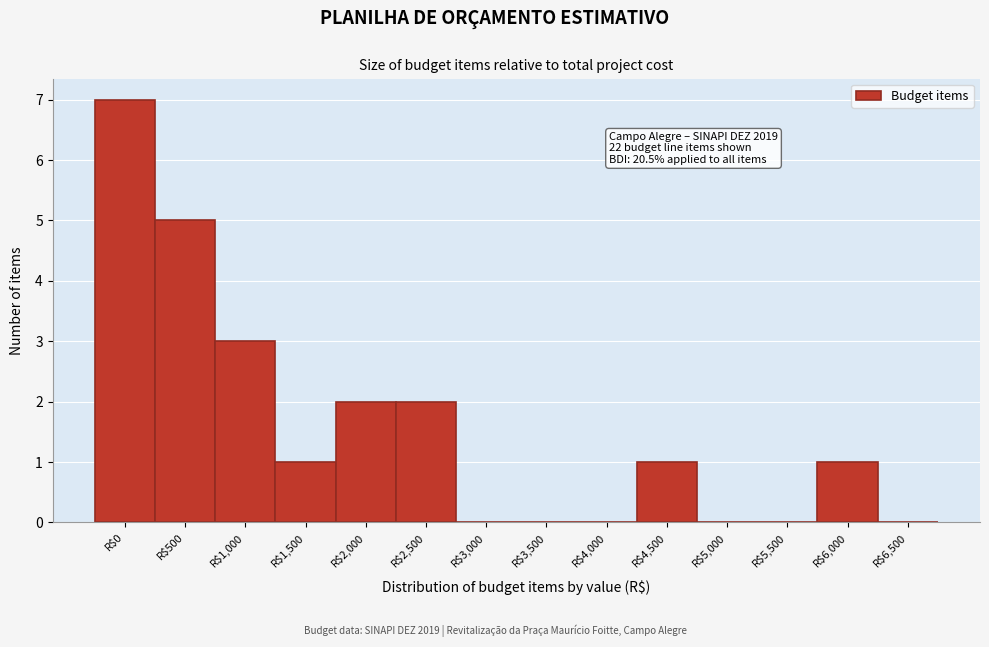

True or false: the data shows 0 at R$3,500.

True